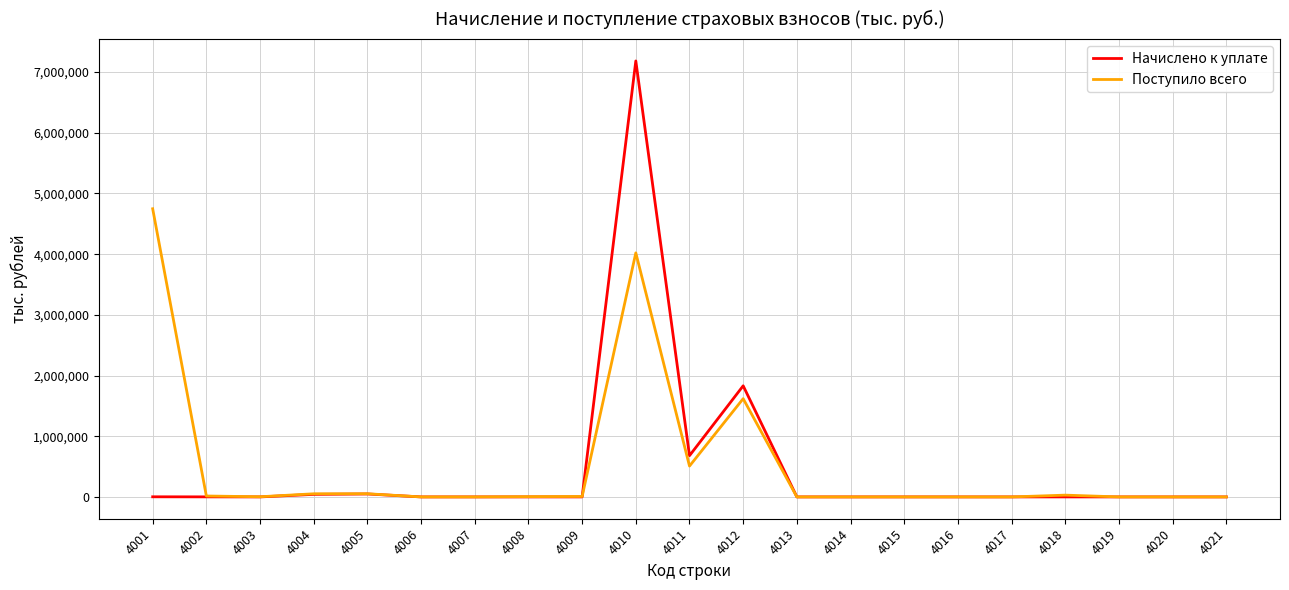

The value of Начислено к уплате at 4003 is -4461708. True or false?

False